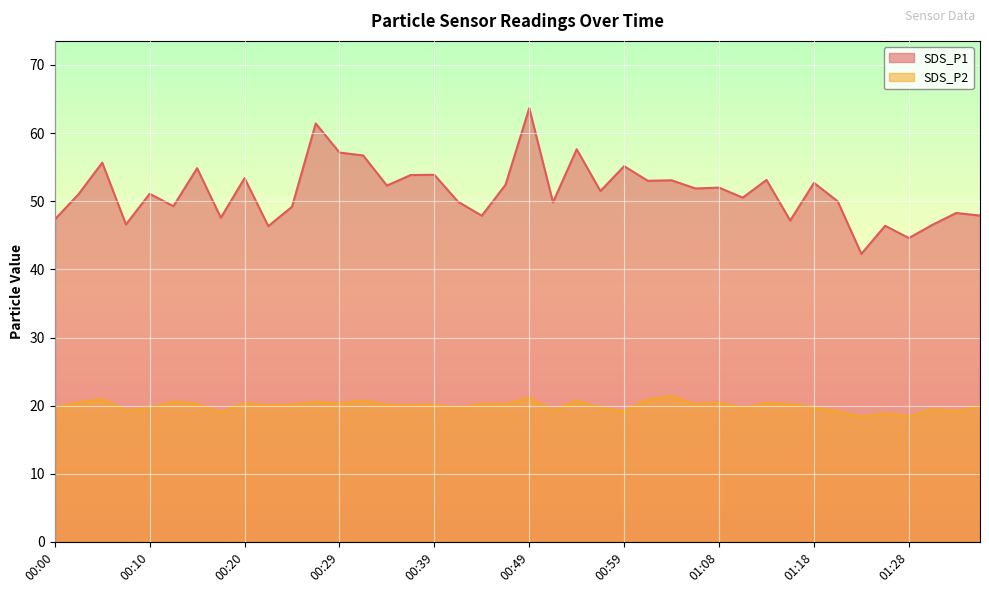

True or false: SDS_P2 and SDS_P1 cross at least once.

False